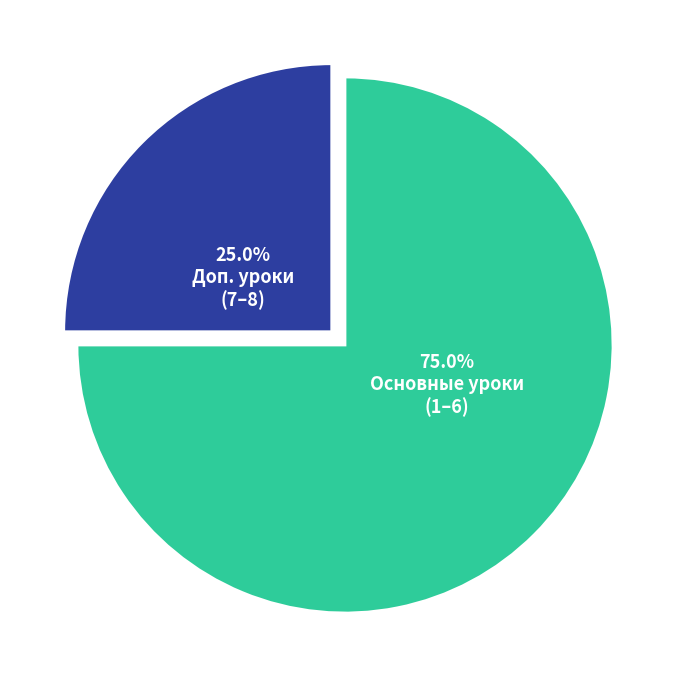

Is there a majority slice in this chart?

Yes